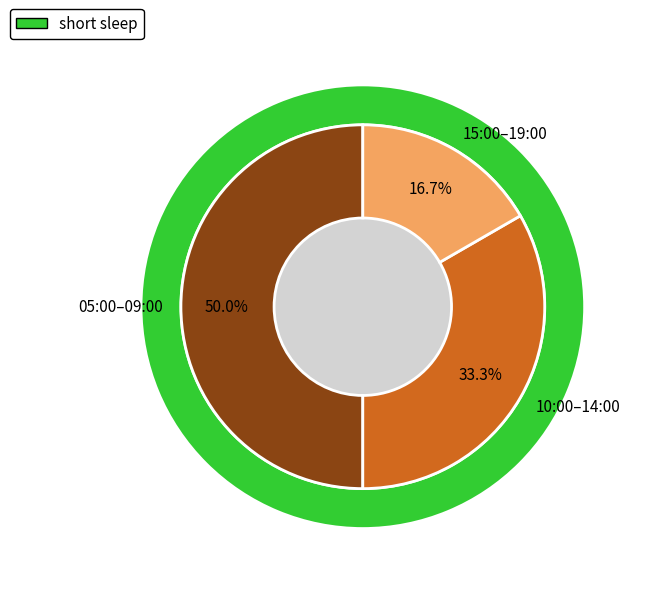

Does 11:00 represent more than half of the total?

No